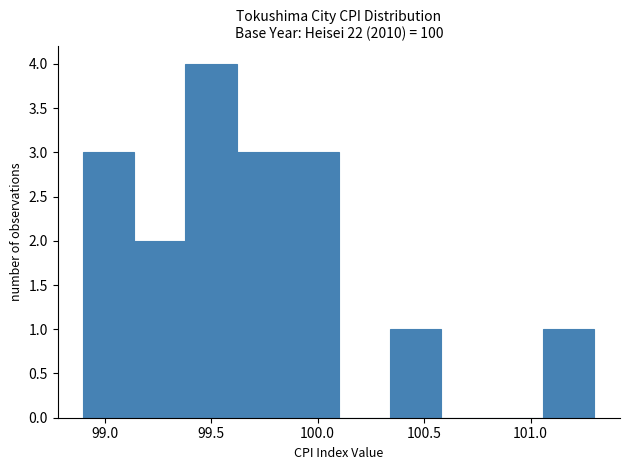

Over which range of the x-axis is the bar tallest?

99.38 to 99.62